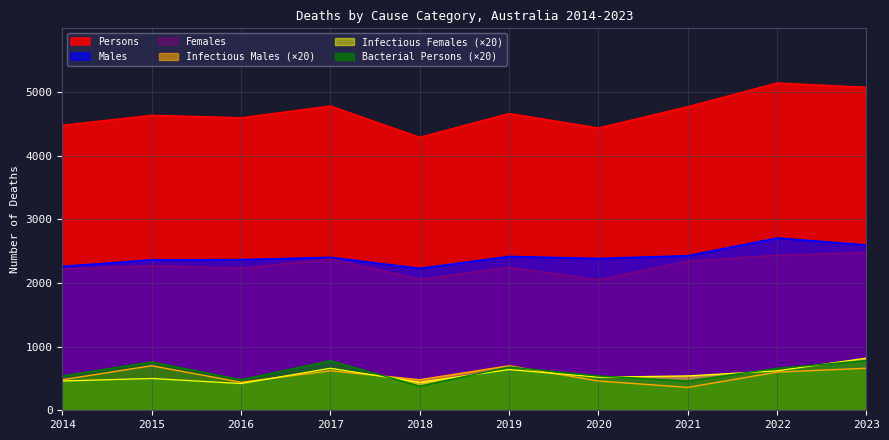

How many lines are shown in the chart?

6